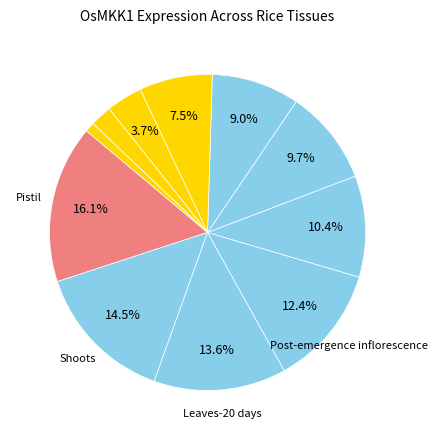

Which slice is the largest?

Pistil